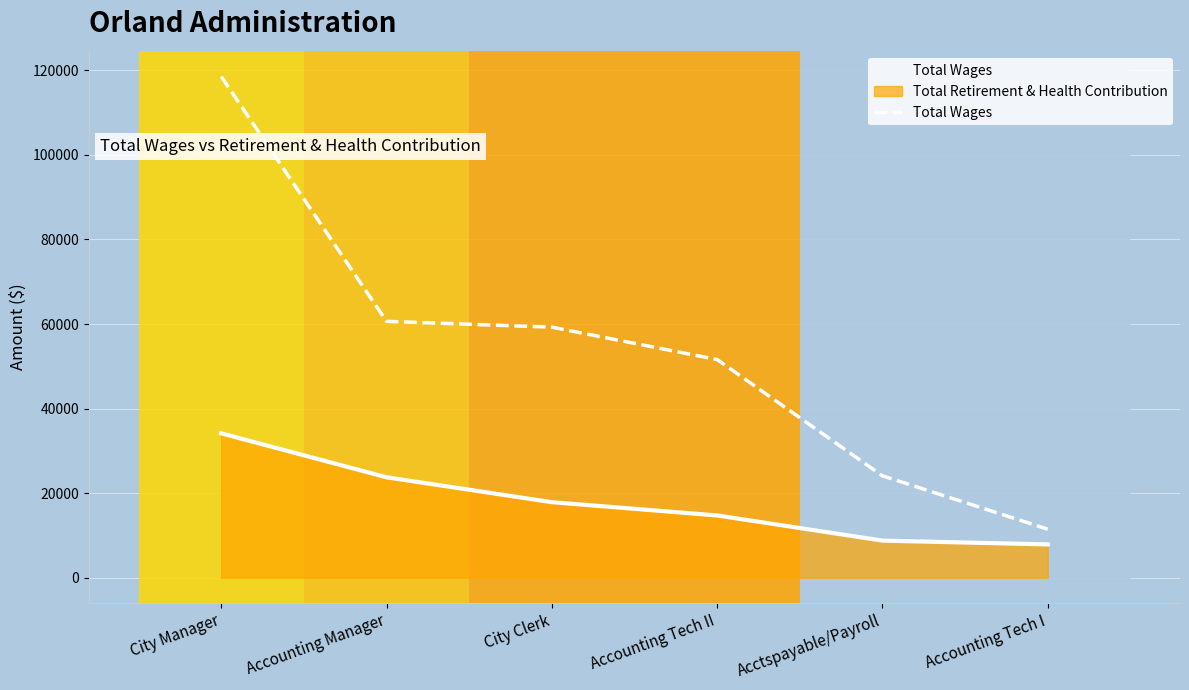

What is the label of the 4th point from the right?

City Clerk